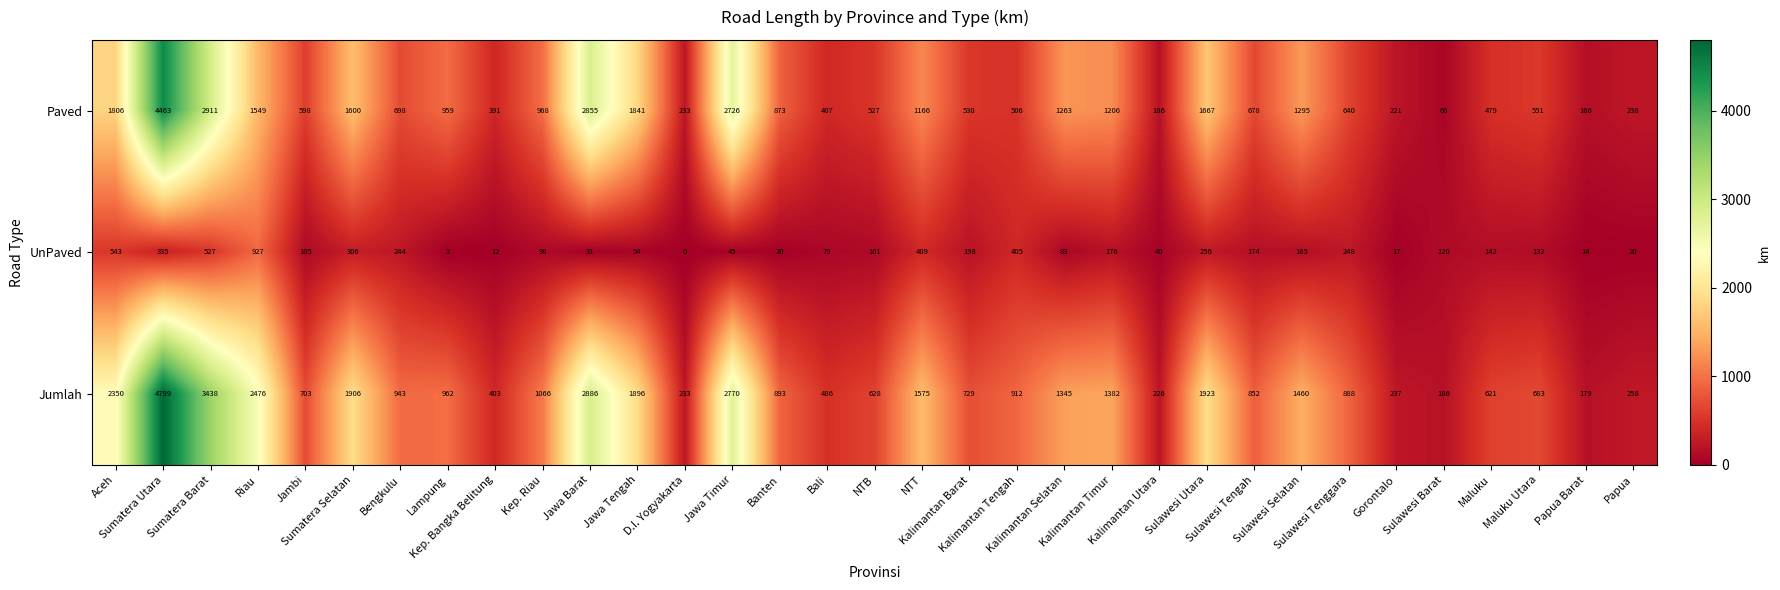

What is the difference between the maximum and minimum values in the Jumlah series?

4620